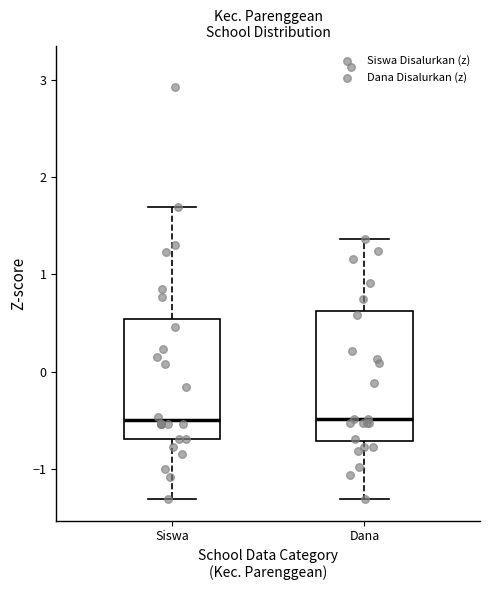

Comparing the boxes themselves (not the whiskers), which one is the tallest?

Dana